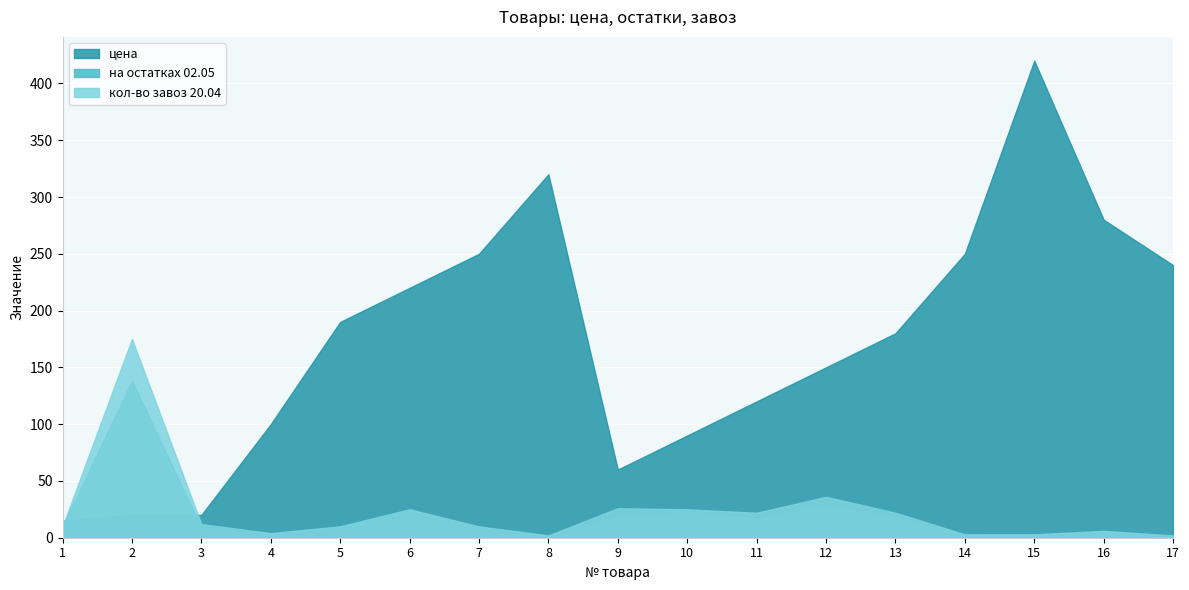

What is the difference between the maximum and second lowest values in the кол-во завоз 20.04 series?

173